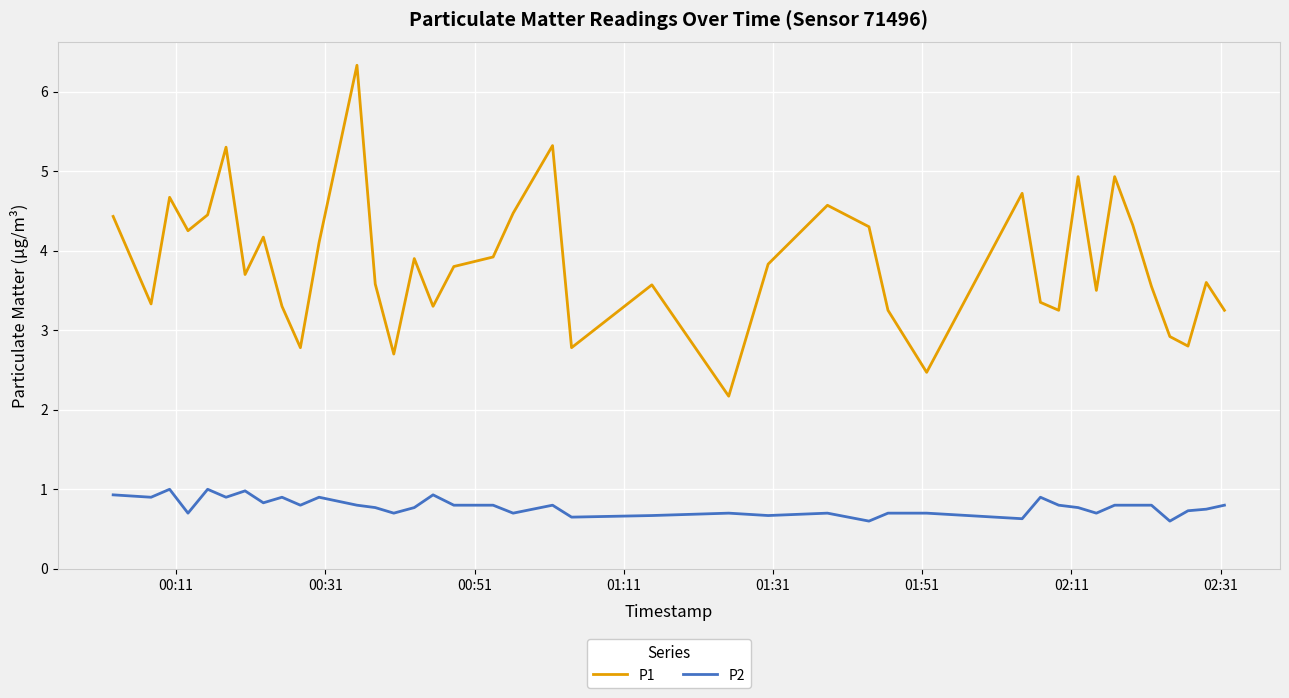

Is this an area chart (filled region under the line)?

No